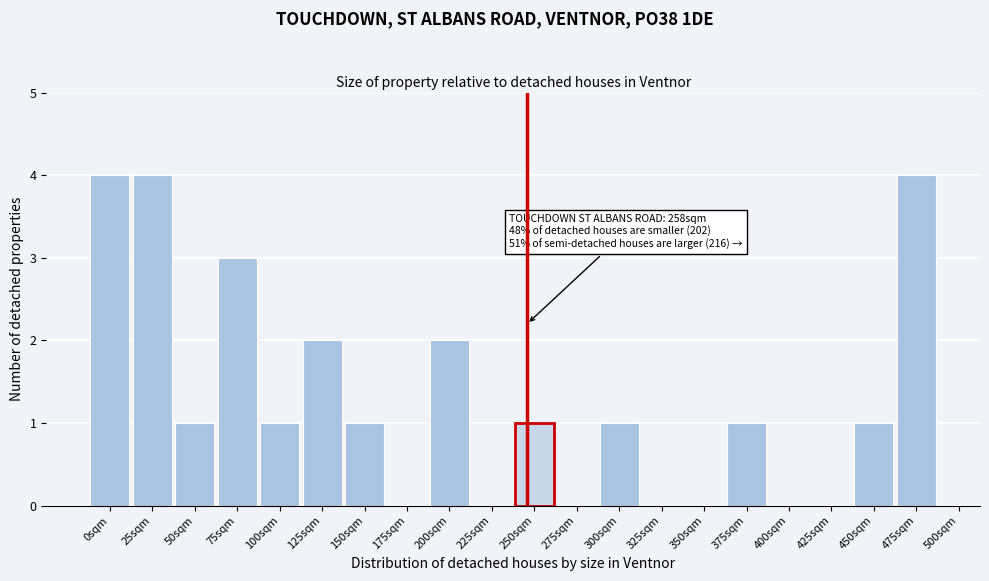

Reading left to right, what are all the values shown in this chart?

0sqm=4	25sqm=4	50sqm=1	75sqm=3	100sqm=1	125sqm=2	150sqm=1	175sqm=0	200sqm=2	225sqm=0	250sqm=1	275sqm=0	300sqm=1	325sqm=0	350sqm=0	375sqm=1	400sqm=0	425sqm=0	450sqm=1	475sqm=4	500sqm=0